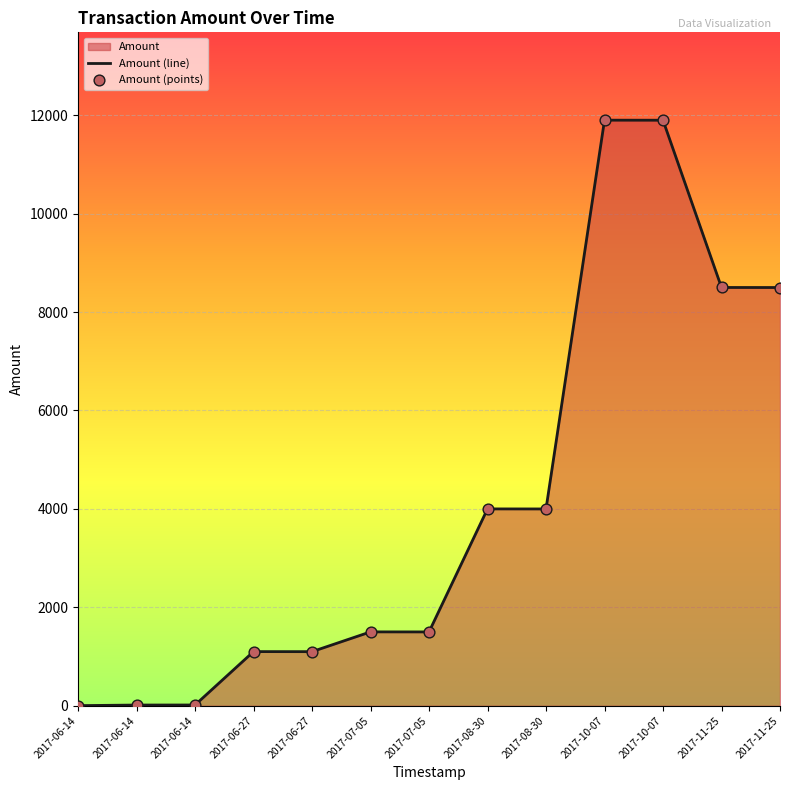

What is the change in value from 2017-11-25 19:02 to 2017-10-07 15:29?

+3399